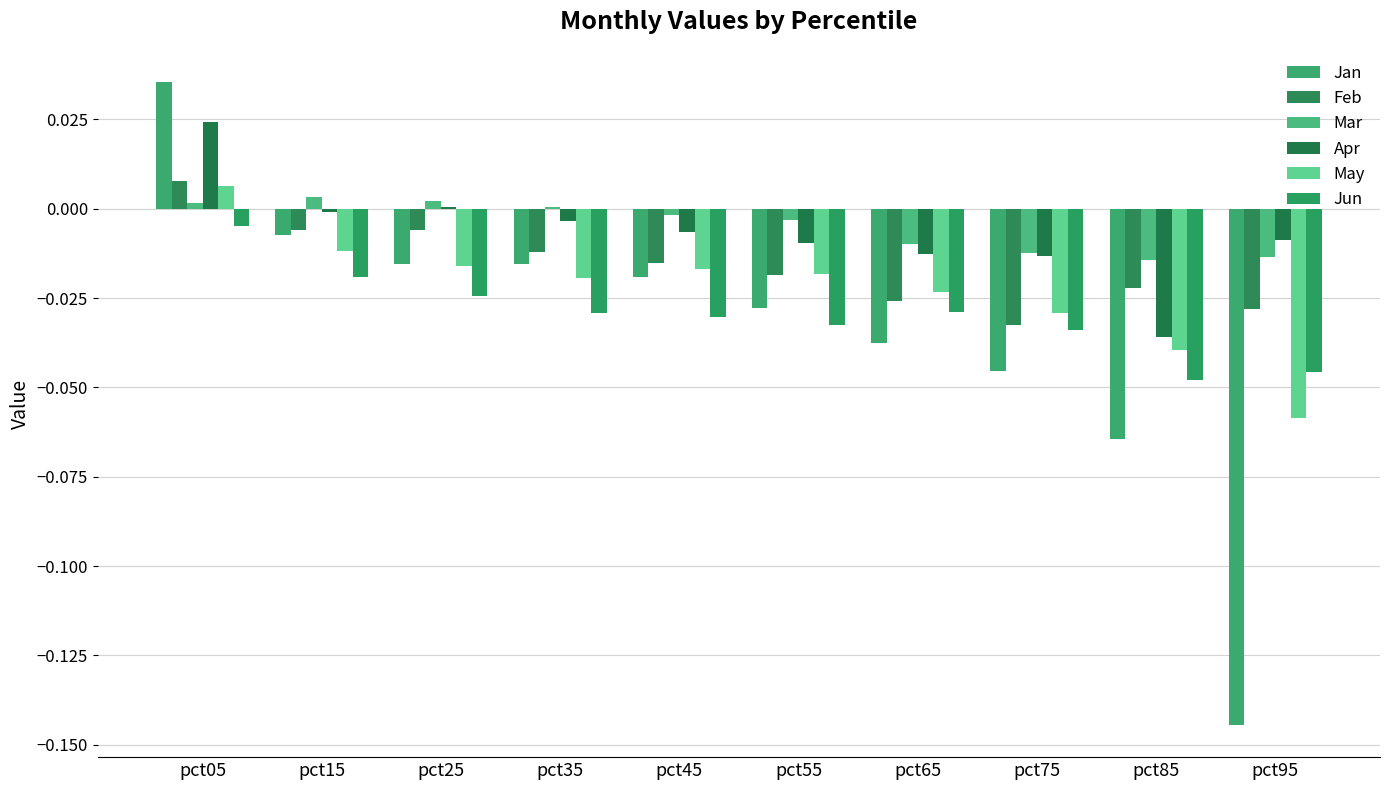

At which label does Jun reach its peak?

pct05